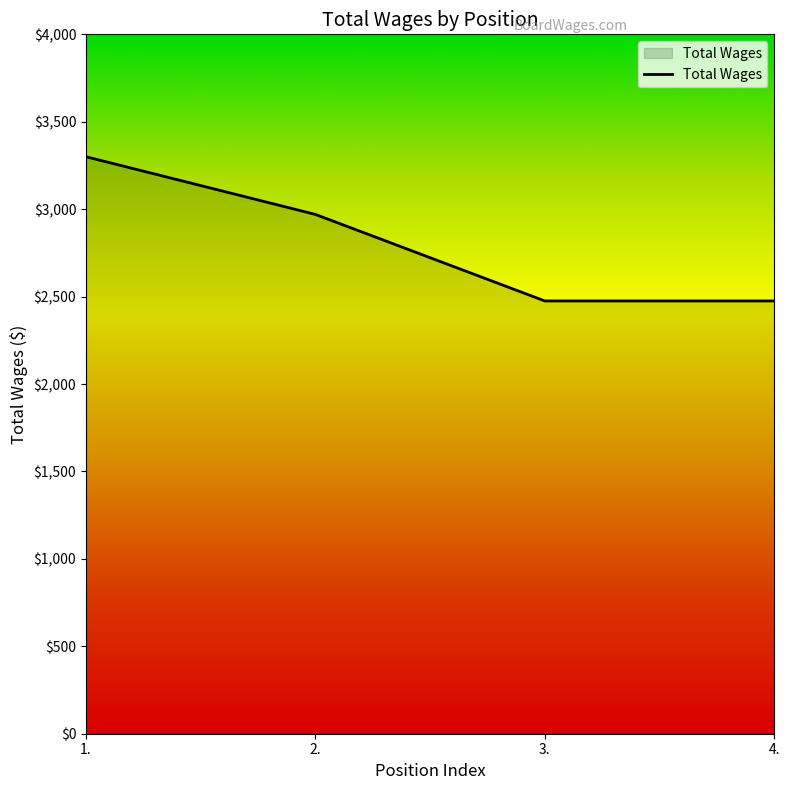

Where does the data first go above 2970?

1.